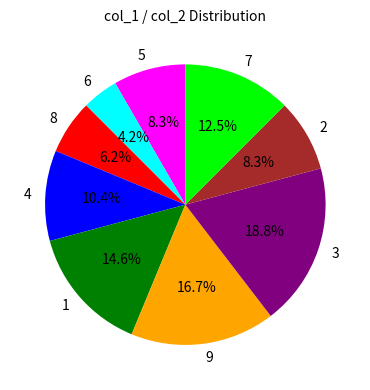

Which category has the biggest portion of the pie?

3